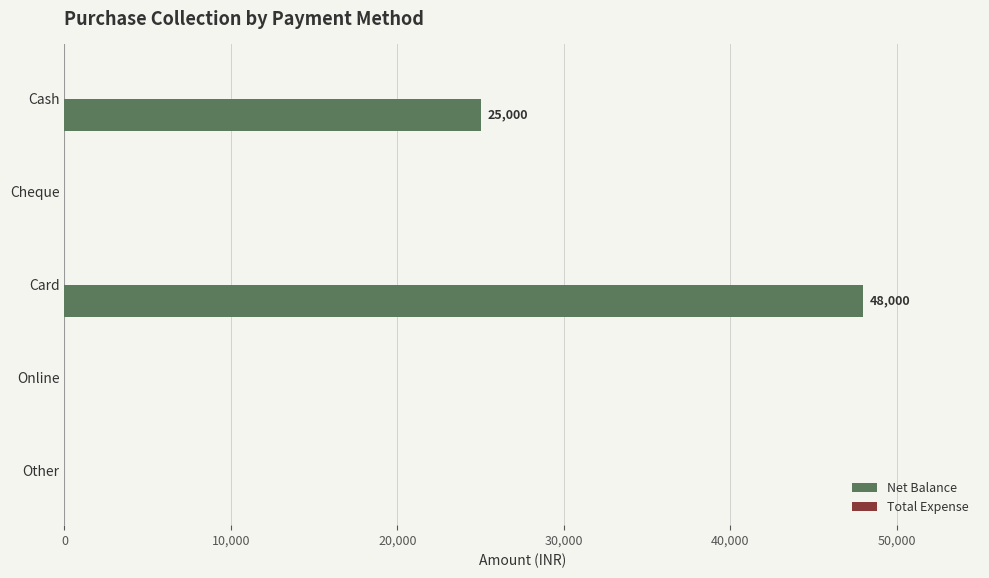

What is the maximum value shown in the chart?

48000